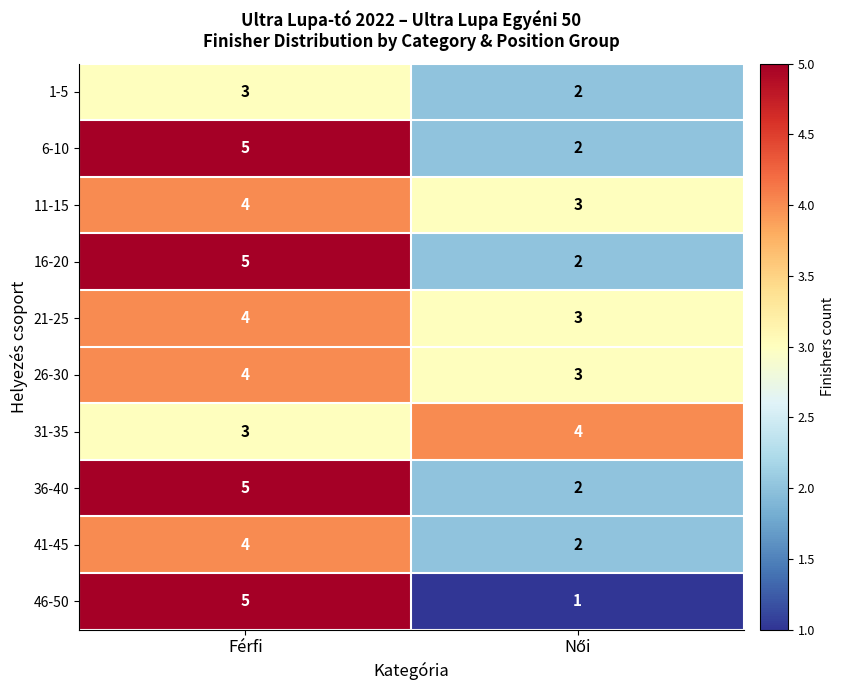

At which category is the sum across all series the highest?

Férfi